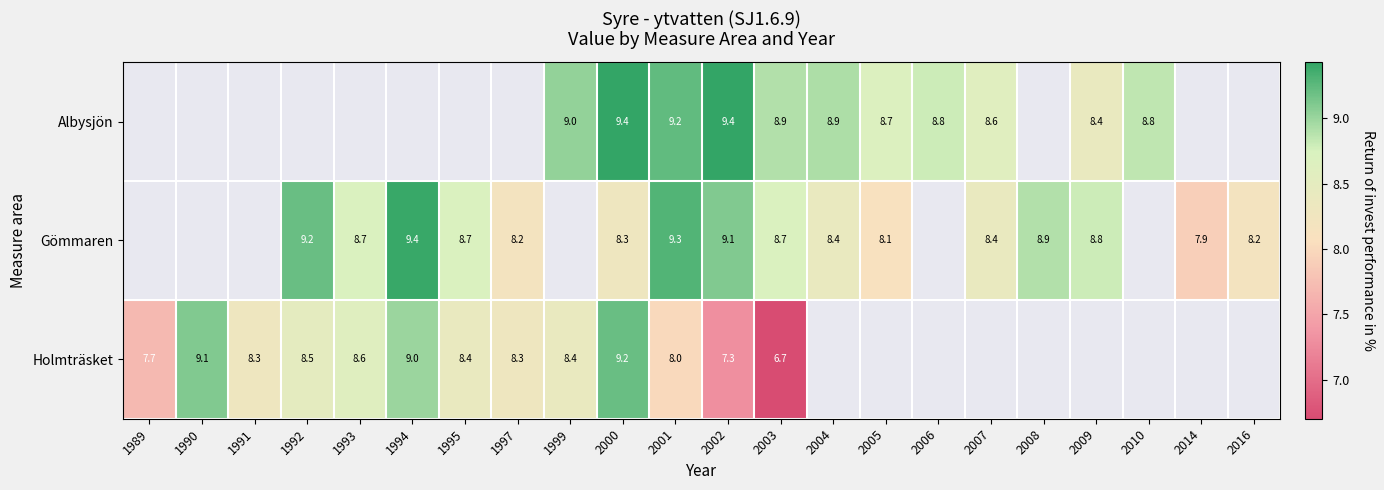

Which category has the lowest value in the Holmträsket series?

2003